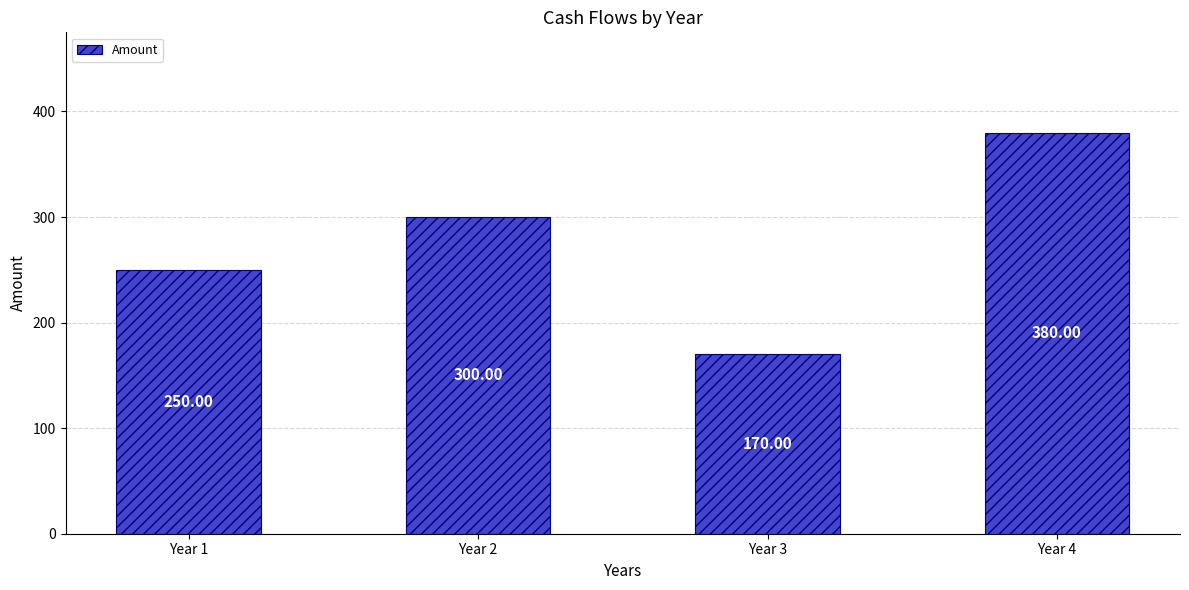

How many series are shown in this chart?

1